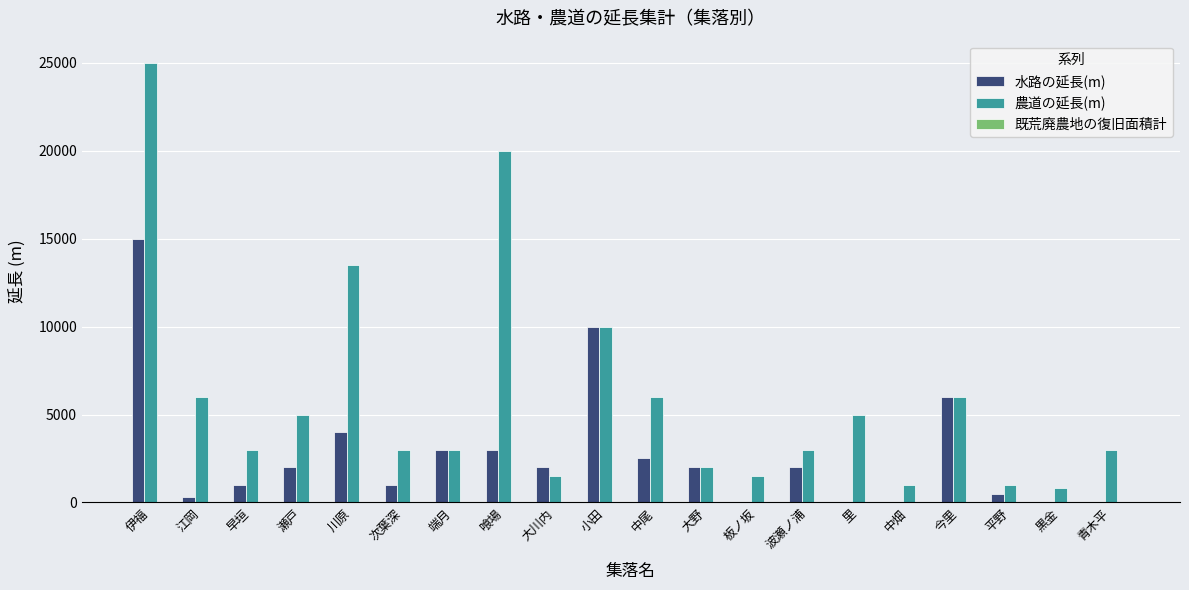

How many categories are shown in the chart?

20